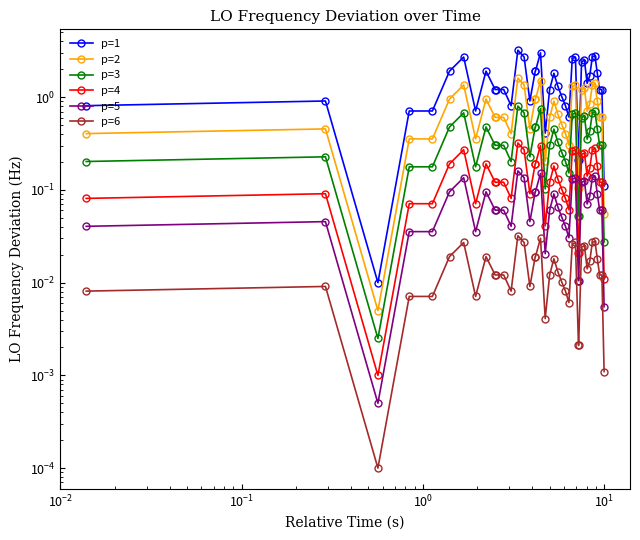

Reading right to left, transcribe all the data shown in this chart.

p=1: 0.1	1.2	1.2	1.8	2.8	2.7	1.7	1.4	2.5	2.4	0.2	0.2	2.7	2.6	0.6	0.8	1.0	1.3	1.8	1.2	0.4	3.0	1.9	1.9	0.9	2.7	3.2	0.8	1.2	1.2	1.2	1.9	0.7	2.7	1.9	0.7	0.7	0.0	0.9	0.8
p=2: 0.1	0.6	0.6	0.9	1.4	1.4	0.9	0.7	1.3	1.2	0.1	0.1	1.4	1.3	0.3	0.4	0.5	0.7	0.9	0.6	0.2	1.5	1.0	1.0	0.5	1.4	1.6	0.4	0.6	0.6	0.6	1.0	0.4	1.4	1.0	0.4	0.4	0.0	0.5	0.4
p=3: 0.0	0.3	0.3	0.5	0.7	0.7	0.4	0.4	0.6	0.6	0.1	0.1	0.7	0.7	0.2	0.2	0.3	0.3	0.5	0.3	0.1	0.8	0.5	0.5	0.2	0.7	0.8	0.2	0.3	0.3	0.3	0.5	0.2	0.7	0.5	0.2	0.2	0.0	0.2	0.2
p=4: 0.0	0.1	0.1	0.2	0.3	0.3	0.2	0.1	0.3	0.2	0.0	0.0	0.3	0.3	0.1	0.1	0.1	0.1	0.2	0.1	0.0	0.3	0.2	0.2	0.1	0.3	0.3	0.1	0.1	0.1	0.1	0.2	0.1	0.3	0.2	0.1	0.1	0.0	0.1	0.1
p=5: 0.0	0.1	0.1	0.1	0.1	0.1	0.1	0.1	0.1	0.1	0.0	0.0	0.1	0.1	0.0	0.0	0.1	0.1	0.1	0.1	0.0	0.2	0.1	0.1	0.0	0.1	0.2	0.0	0.1	0.1	0.1	0.1	0.0	0.1	0.1	0.0	0.0	0.0	0.0	0.0
p=6: 0.0	0.0	0.0	0.0	0.0	0.0	0.0	0.0	0.0	0.0	0.0	0.0	0.0	0.0	0.0	0.0	0.0	0.0	0.0	0.0	0.0	0.0	0.0	0.0	0.0	0.0	0.0	0.0	0.0	0.0	0.0	0.0	0.0	0.0	0.0	0.0	0.0	0.0	0.0	0.0